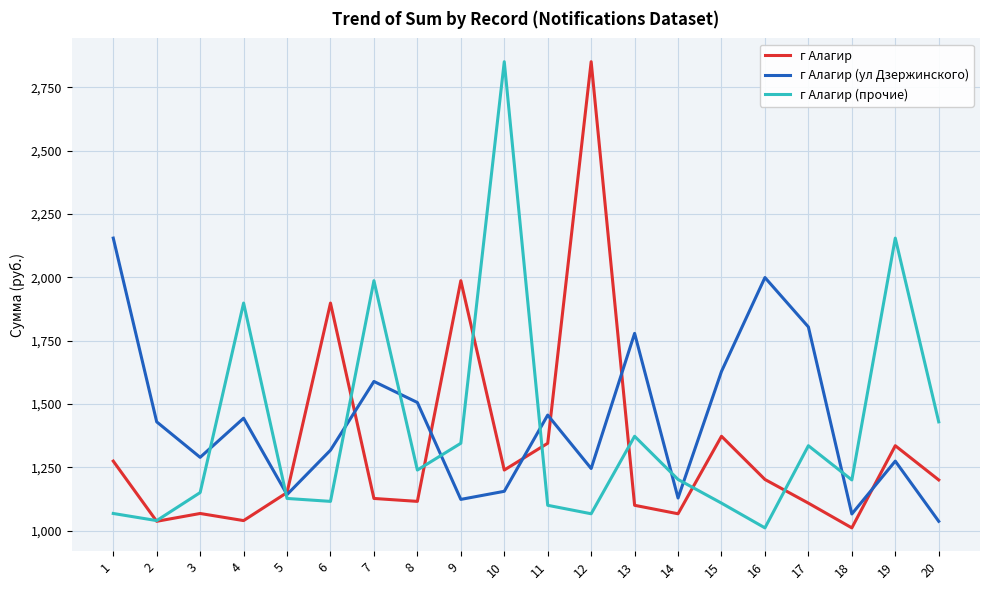

What is the total value across all series at 4?

4381.5